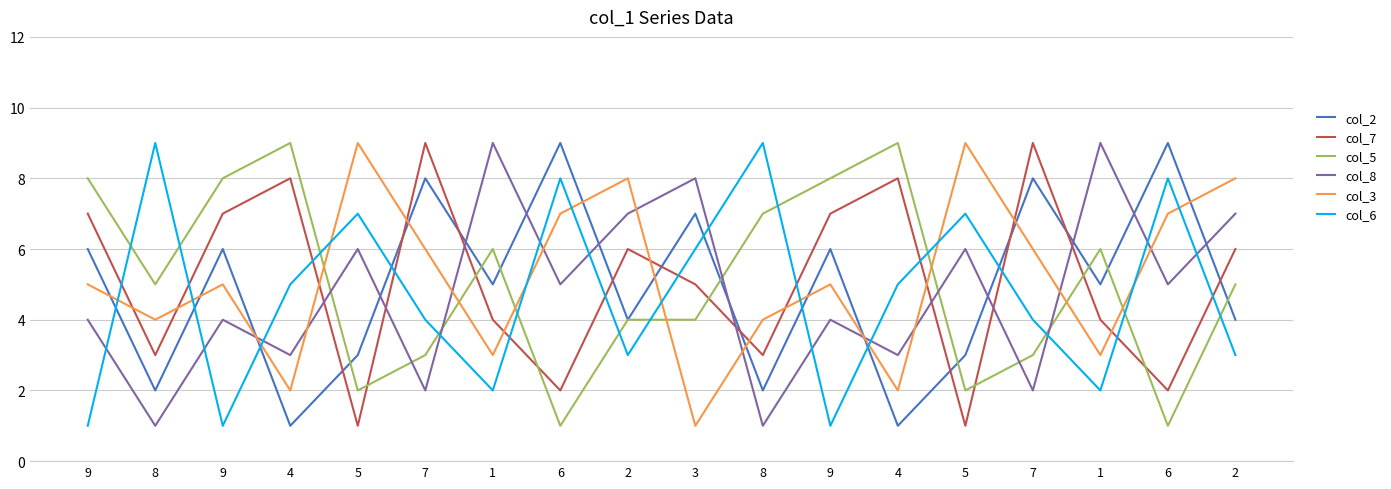

Does the chart have visible grid lines?

Yes